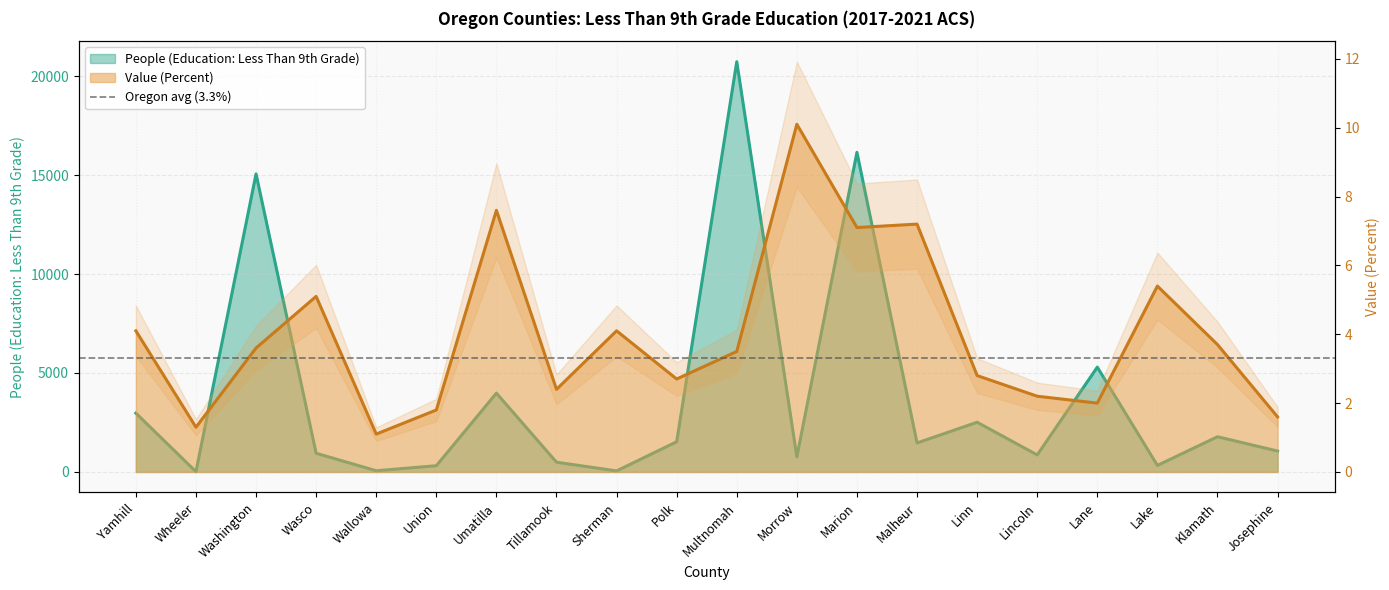

What is the label of the 10th point from the left?

Polk